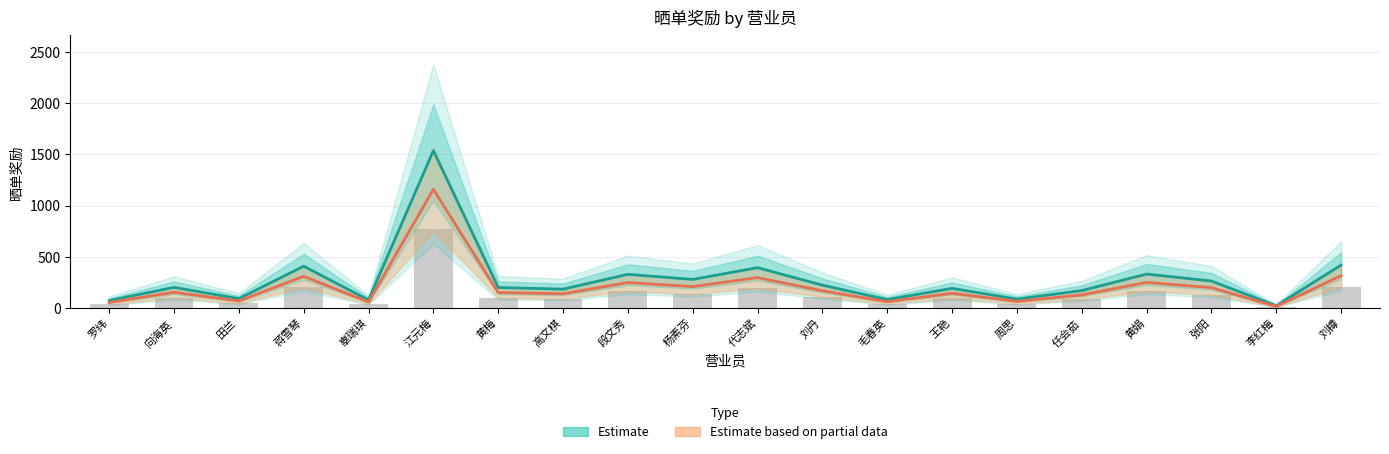

Is it true that Estimate based on partial data equals 17.0 at 李红梅?

True